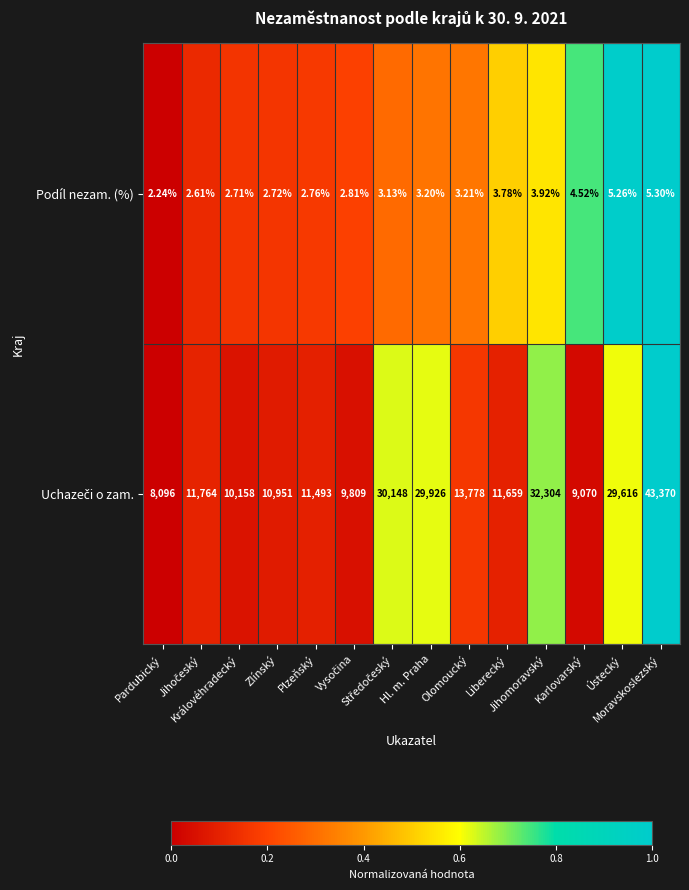

Between Hl. m. Praha and Plzeňský, which is larger?

Hl. m. Praha